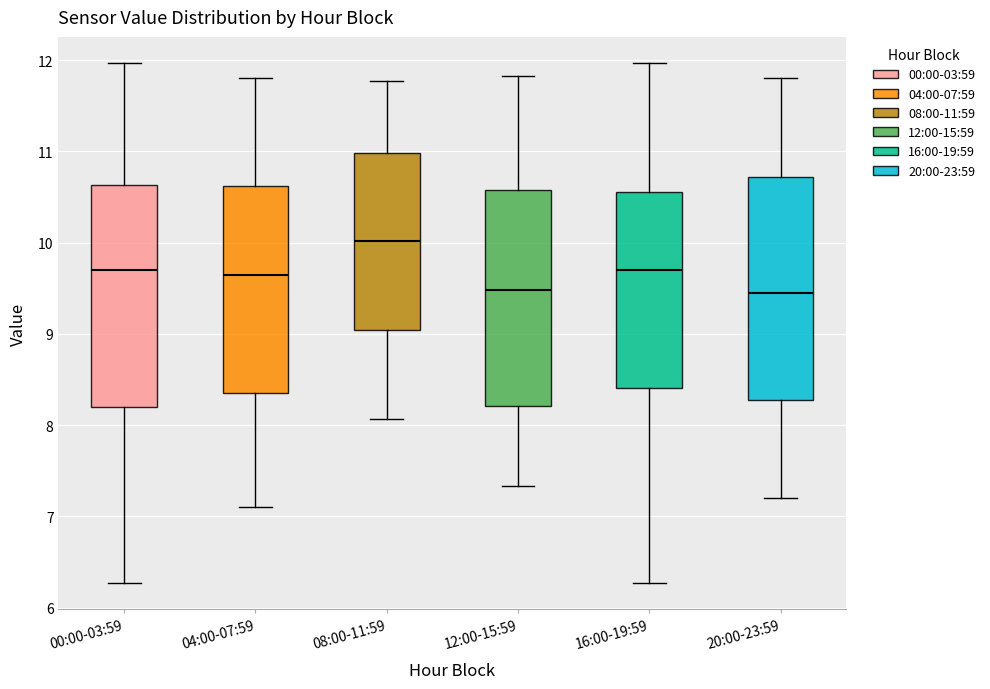

Reading left to right, read every box against the y-axis: the position of its median line, the range the box covers, and the ends of its whiskers. The values are not printed on the chart, so give them approximately, as read against the axis.

00:00-03:59: median 9.7, box 8.2 to 10.6, whiskers 6.3 to 12.0
04:00-07:59: median 9.7, box 8.4 to 10.6, whiskers 7.1 to 11.8
08:00-11:59: median 10.0, box 9.0 to 11.0, whiskers 8.1 to 11.8
12:00-15:59: median 9.5, box 8.2 to 10.6, whiskers 7.3 to 11.8
16:00-19:59: median 9.7, box 8.4 to 10.6, whiskers 6.3 to 12.0
20:00-23:59: median 9.5, box 8.3 to 10.7, whiskers 7.2 to 11.8